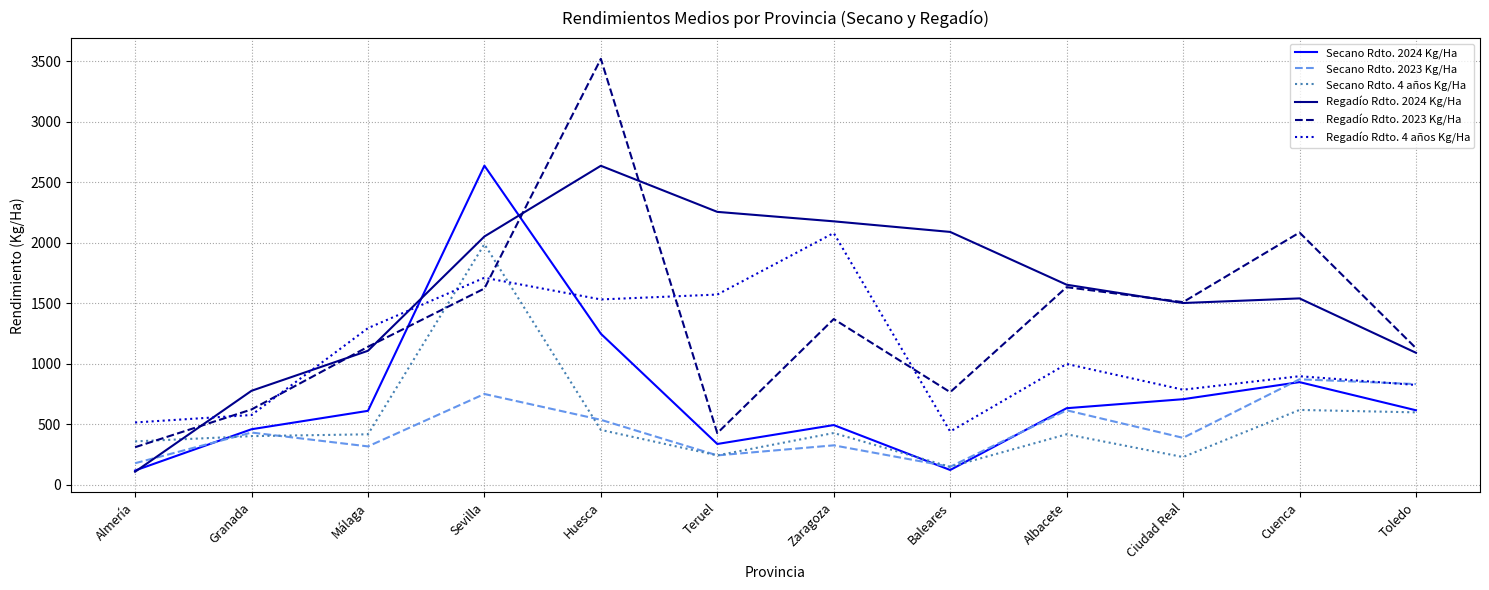

How many interior local peaks does the Regadío Rdto. 2024 Kg/Ha series have?

2